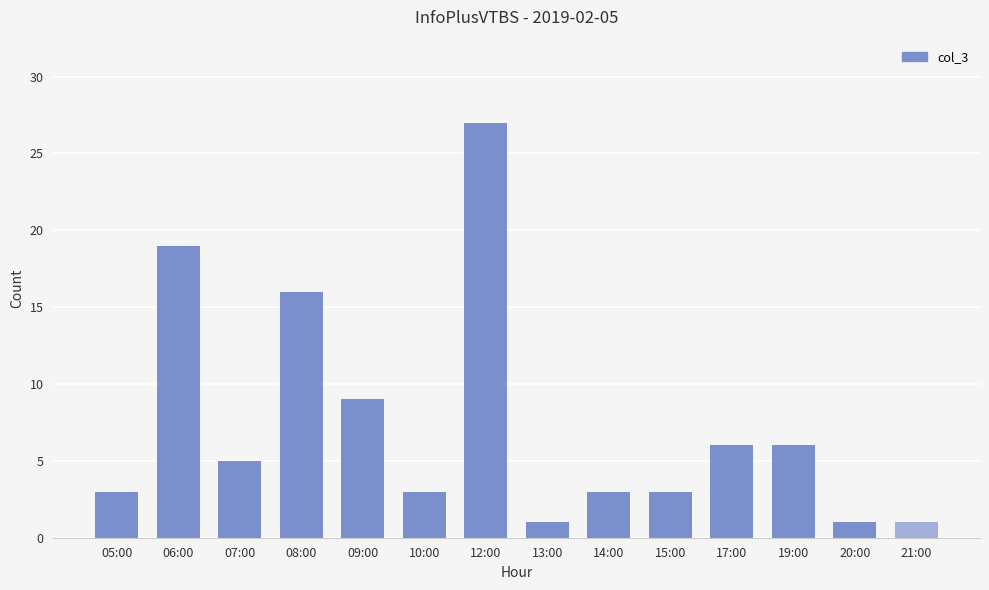

True or false: the data shows 22 at 08:00.

False